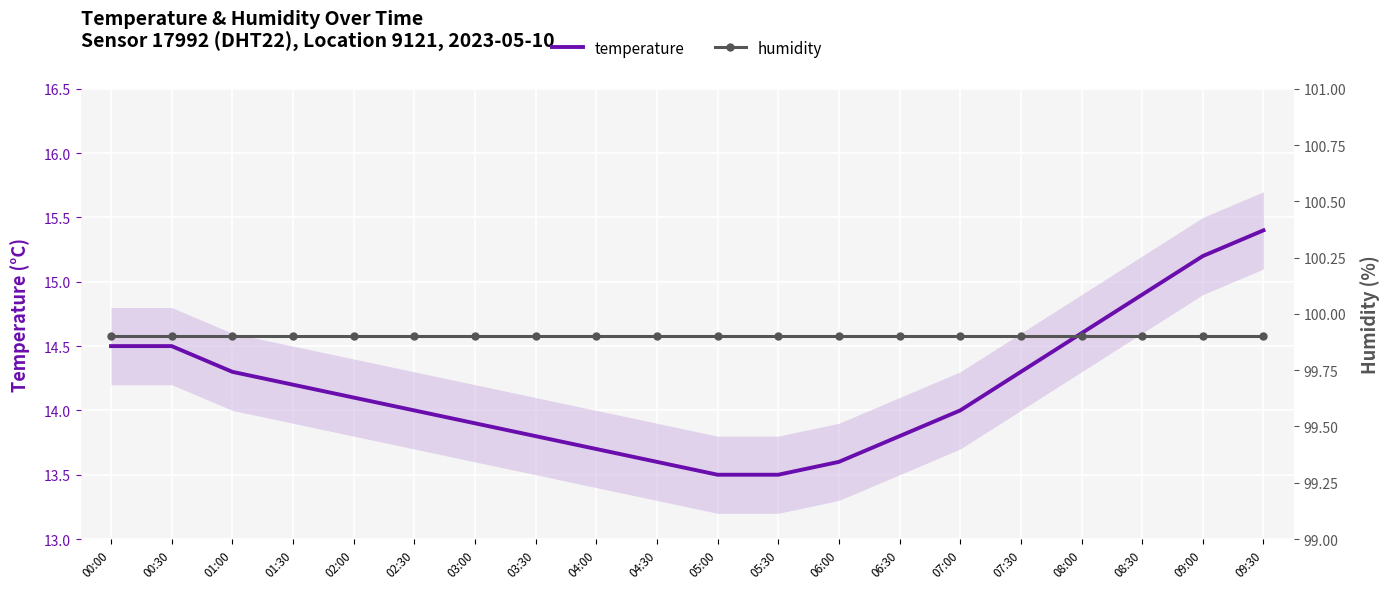

What position from the left is 09:30?

20